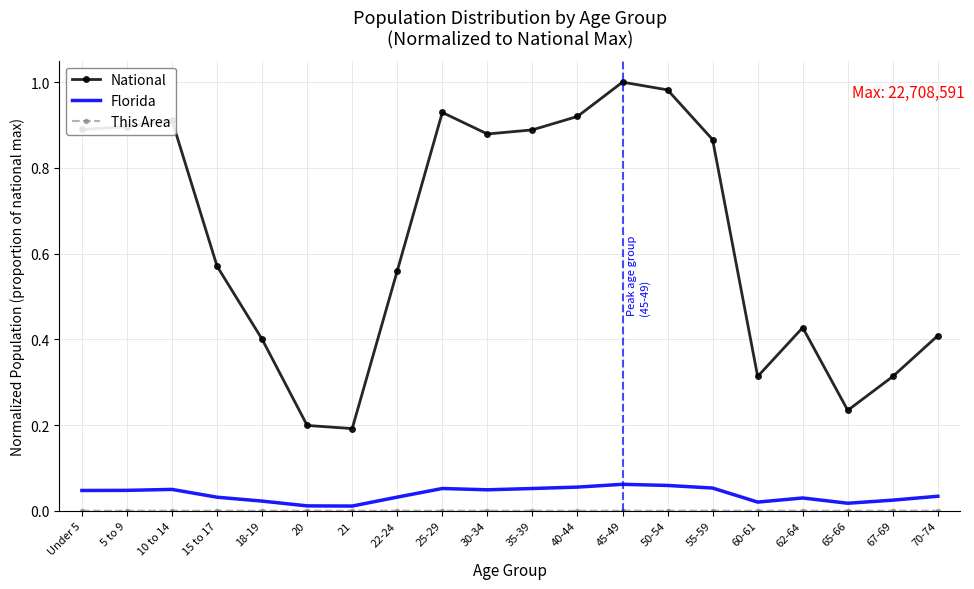

True or false: National has more than 0 points higher than both neighbors.

True